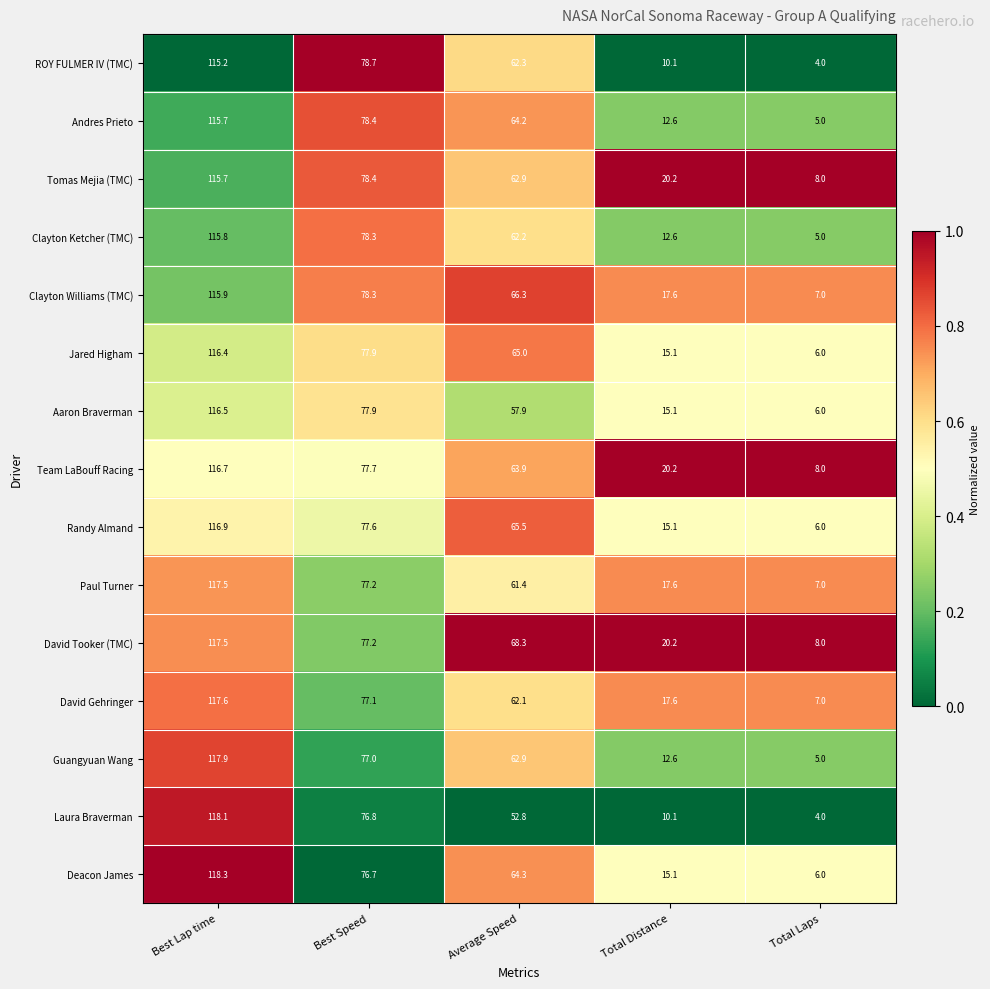

What is the approximate value of Randy Almand at Best Lap time?

116.9